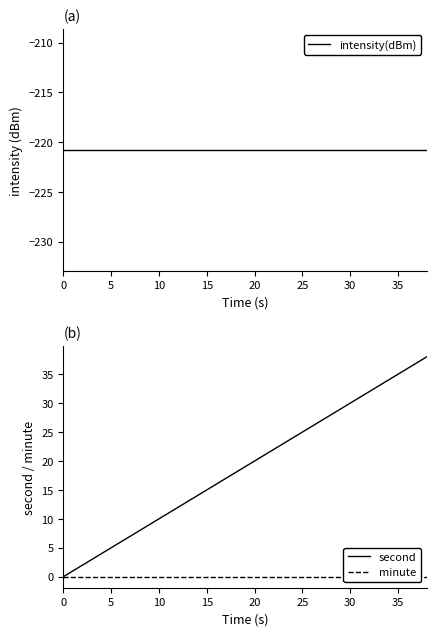

What value does the intensity(dBm) series have at 10?

-220.8